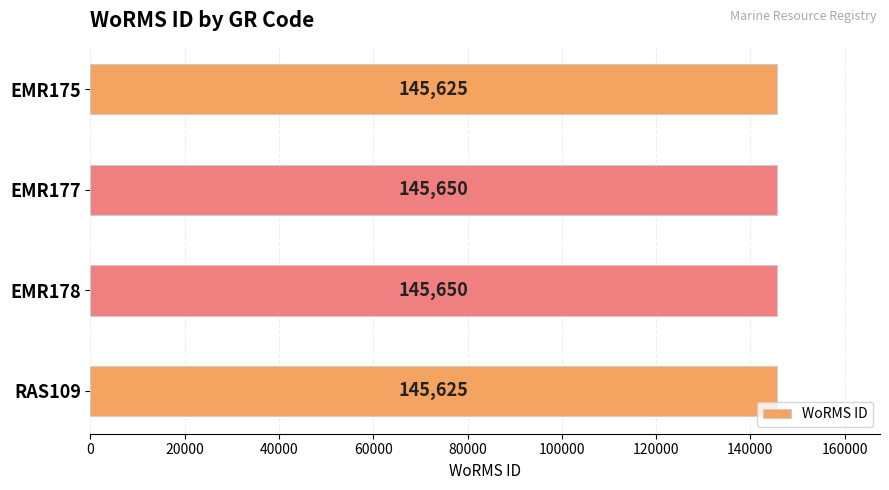

Count the values in the range 145625 to 145650.

4